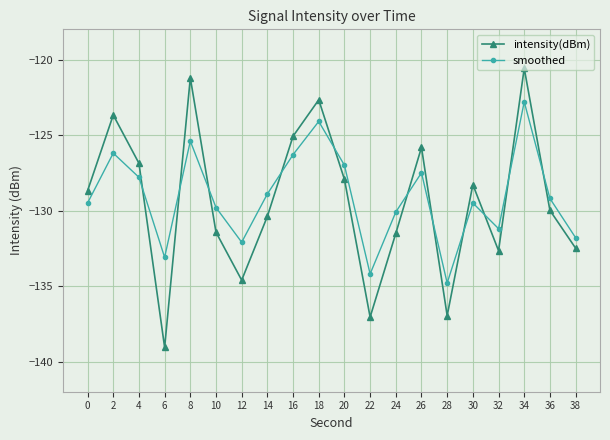

Is the value of intensity(dBm) at 2 greater than the value of smoothed at 36?

Yes